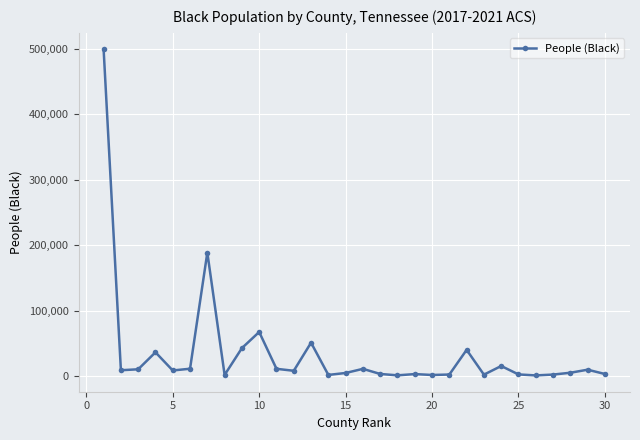

What is the greatest value displayed?

499760